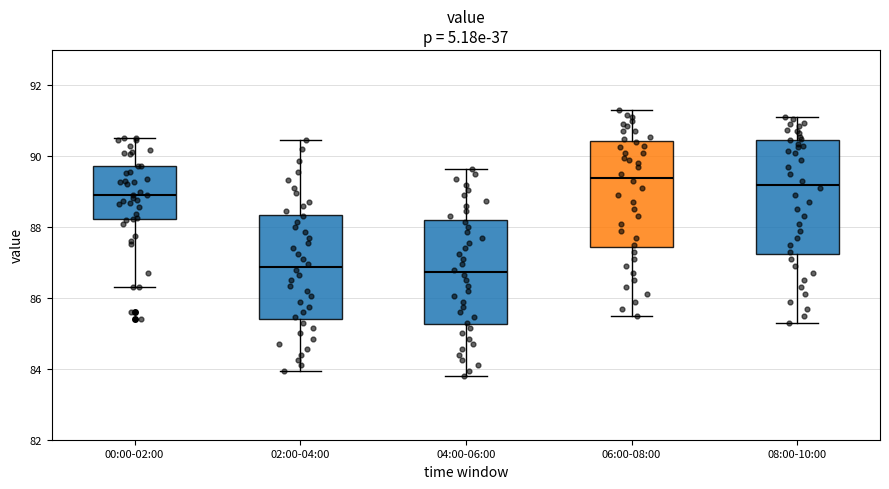

Reading left to right, transcribe this box plot: for each box, give where its median line is, the range the box spans, and where its two whiskers end, as read against the y-axis. The values are not printed on the chart, so give them approximately, as read against the axis.

00:00-02:00: median 89.0, box 88.2 to 89.8, whiskers 86.4 to 90.6
02:00-04:00: median 86.8, box 85.4 to 88.4, whiskers 84.0 to 90.4
04:00-06:00: median 86.8, box 85.2 to 88.2, whiskers 83.8 to 89.6
06:00-08:00: median 89.4, box 87.4 to 90.4, whiskers 85.6 to 91.4
08:00-10:00: median 89.2, box 87.2 to 90.4, whiskers 85.4 to 91.2